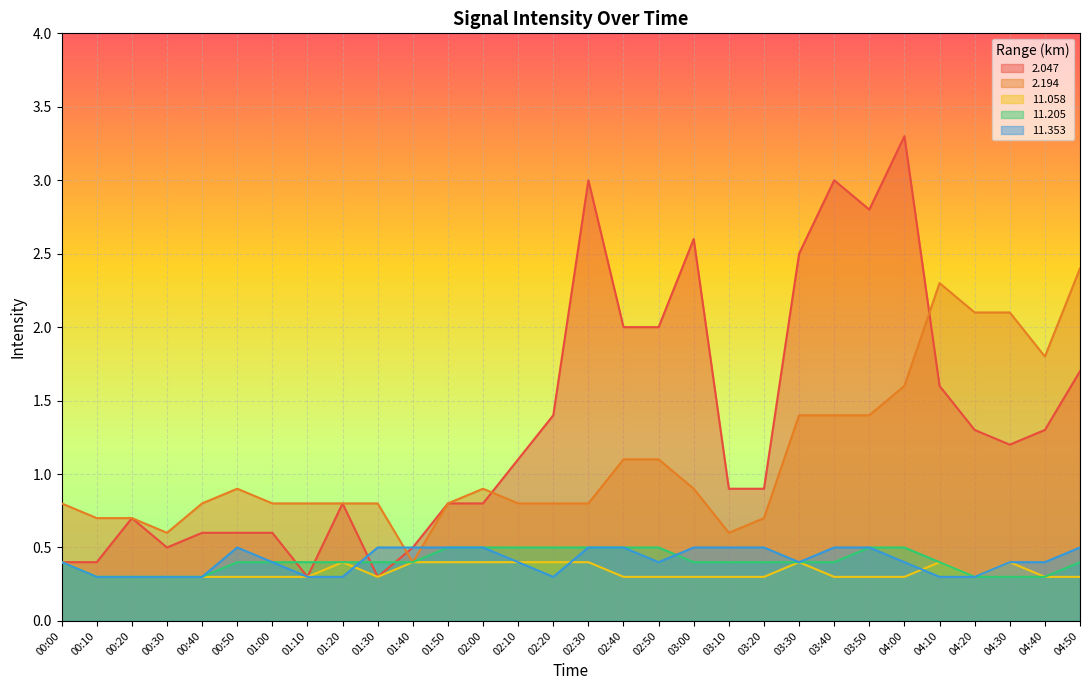

The 2.047 series shows 1.1 at 00:50. True or false?

False